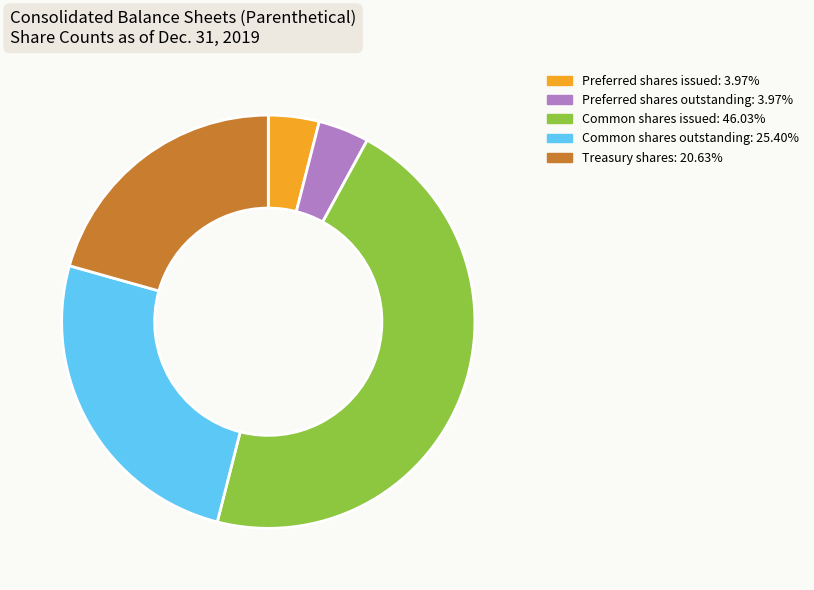

What is the largest slice in the pie chart?

Common shares issued